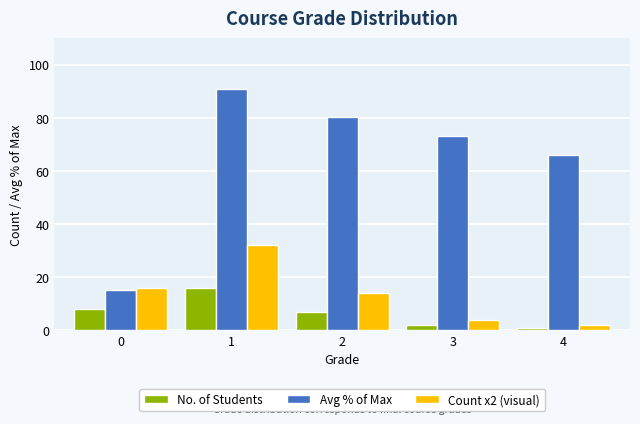

Between 2 and 4, which series saw the biggest shift?

Avg % of Max